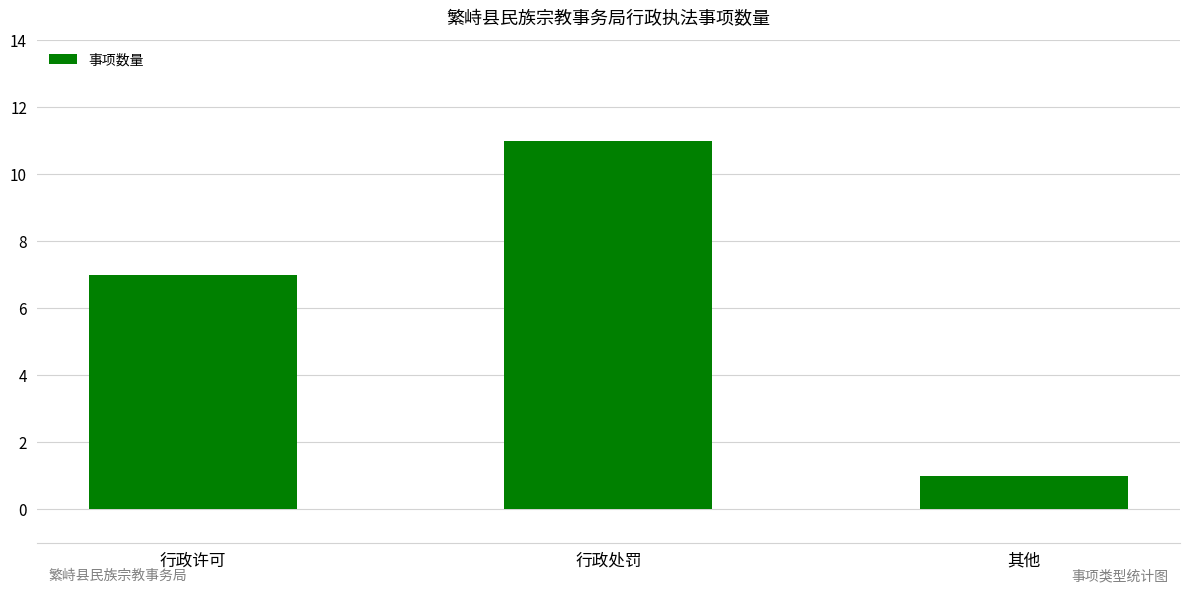

What is the label of the 2nd bar from the right?

行政处罚